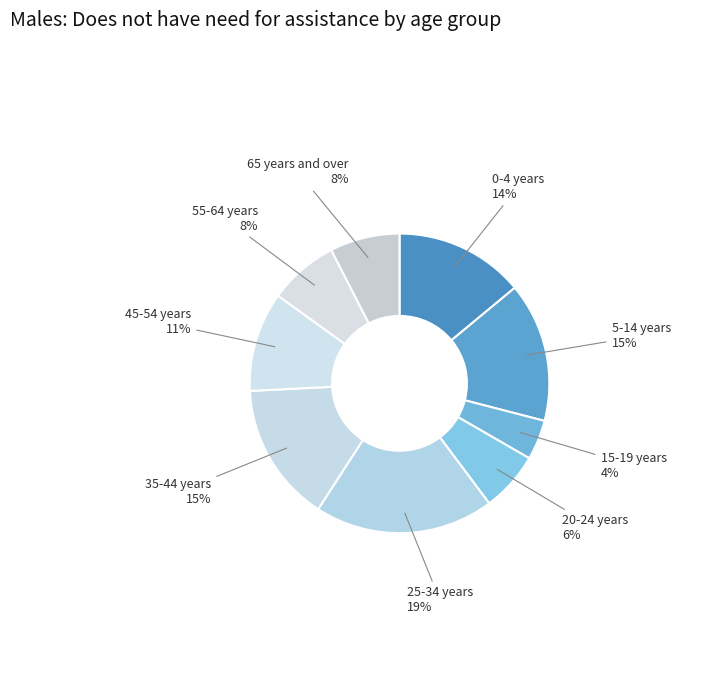

Is there any slice that represents more than half of the pie?

No